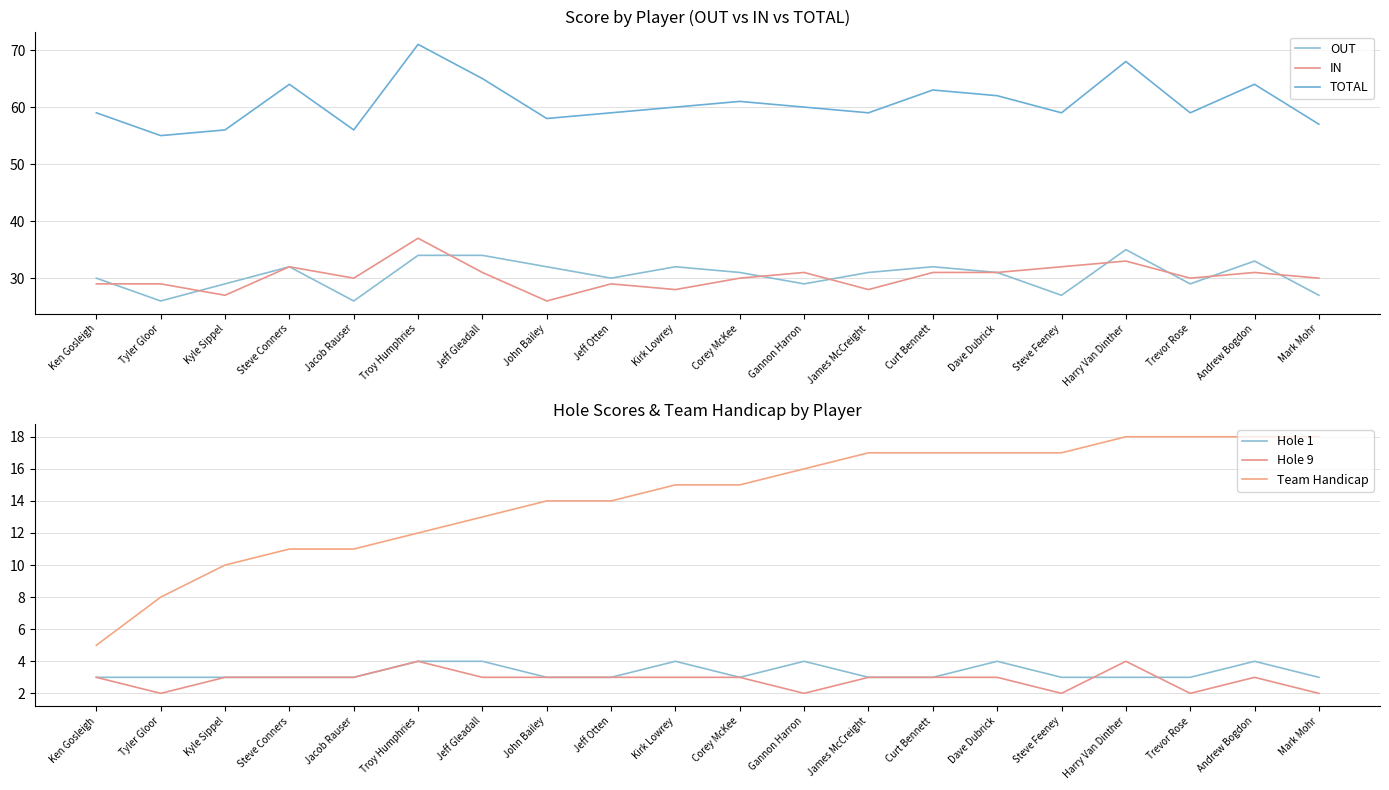

Read the OUT value at Kirk Lowrey.

32